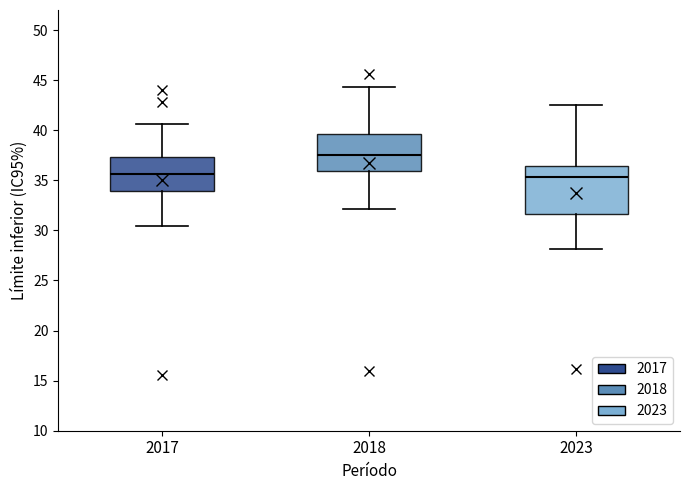

Comparing the boxes themselves (not the whiskers), which one is the tallest?

2023